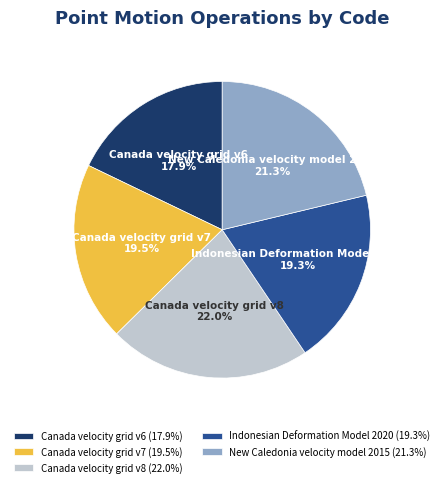

Is the sum of New Caledonia velocity model 2015 and Canada velocity grid v6 greater than half?

No